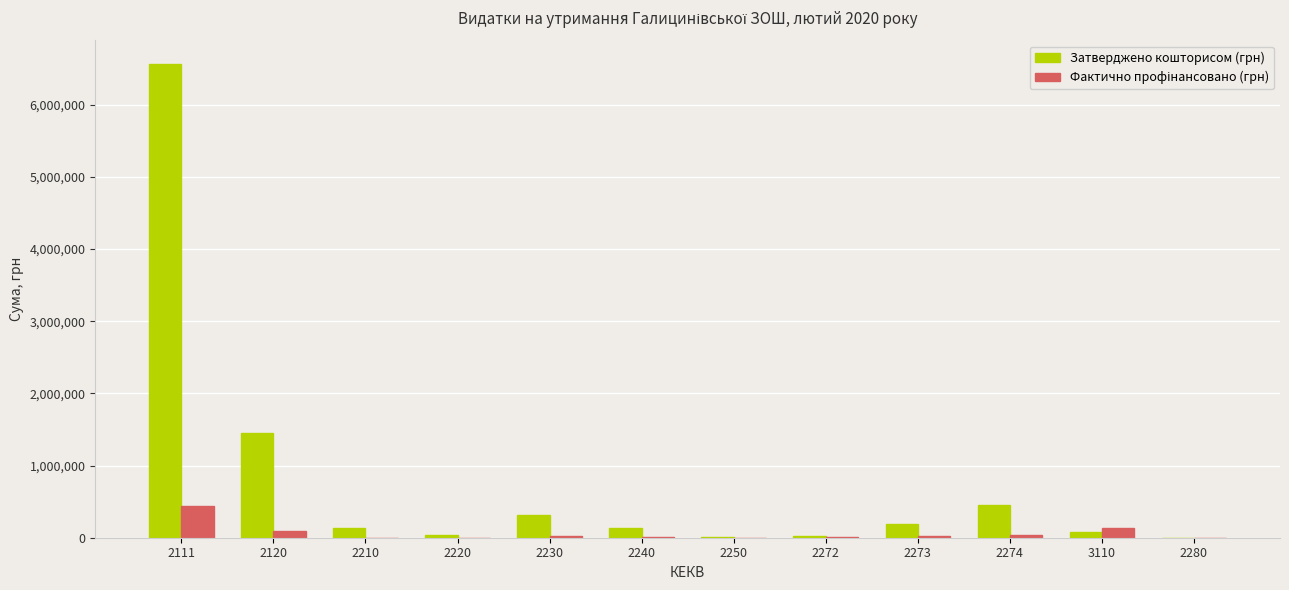

The value of Затверджено кошторисом (грн) at 2120 is 1448267.0. True or false?

True